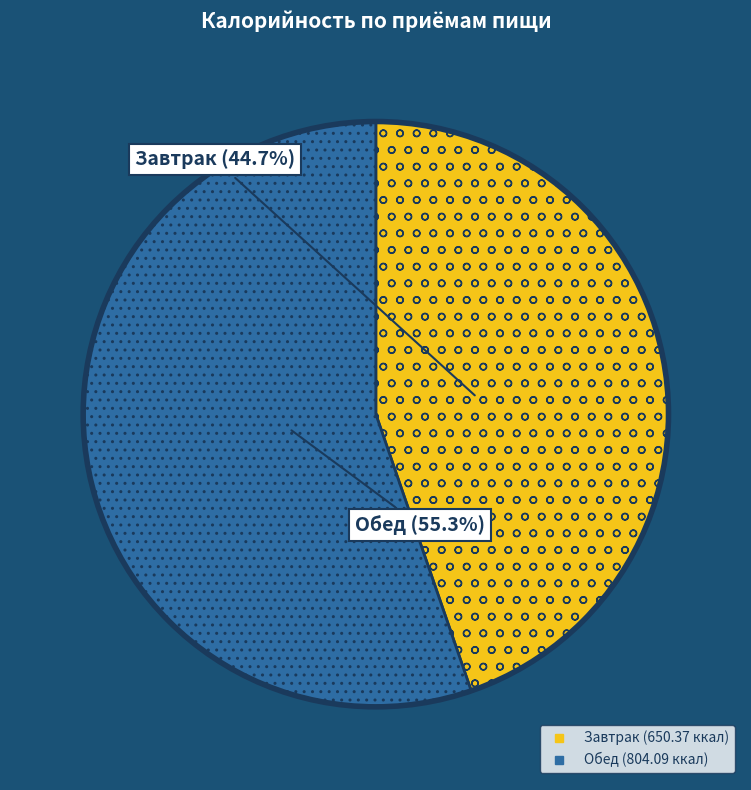

To the nearest percent, what is the difference between the largest and smallest slice percentages?

11%